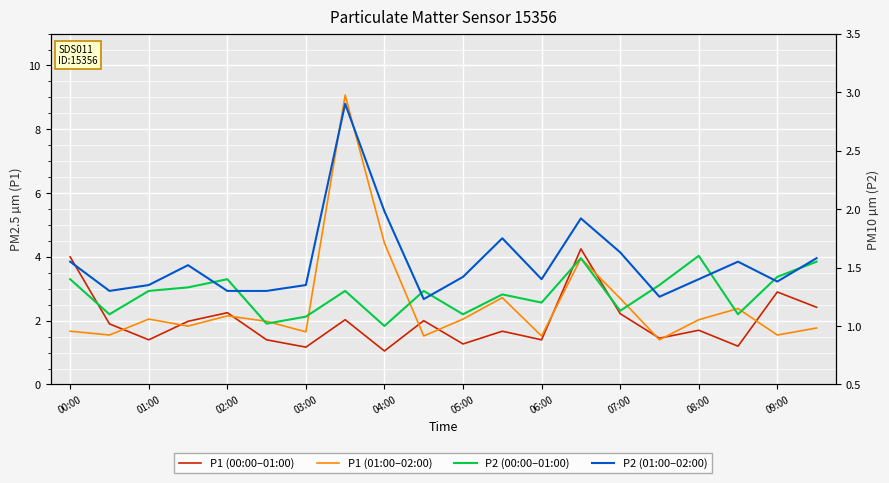

List the series in order of their peak value, highest first.

P1 (01:00–02:00), P1 (00:00–01:00), P2 (01:00–02:00), P2 (00:00–01:00)